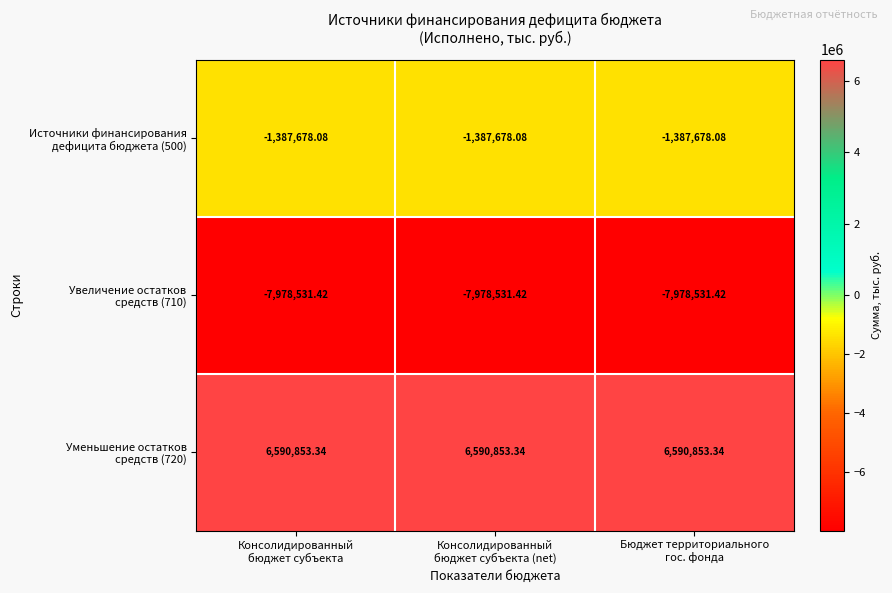

Count the number of data series in this chart.

3